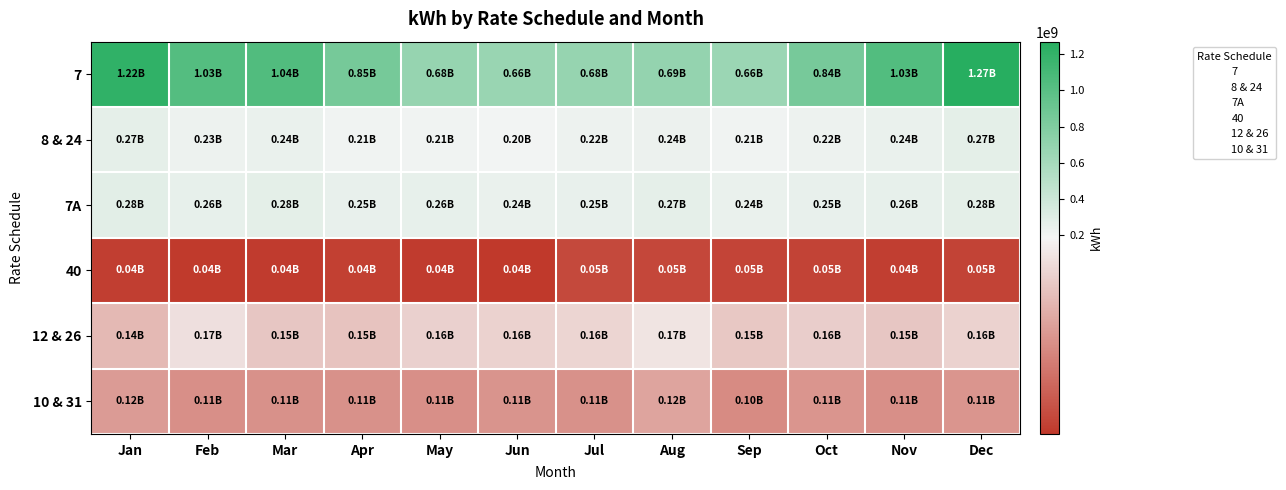

What is the greatest value displayed?

1269374170.1